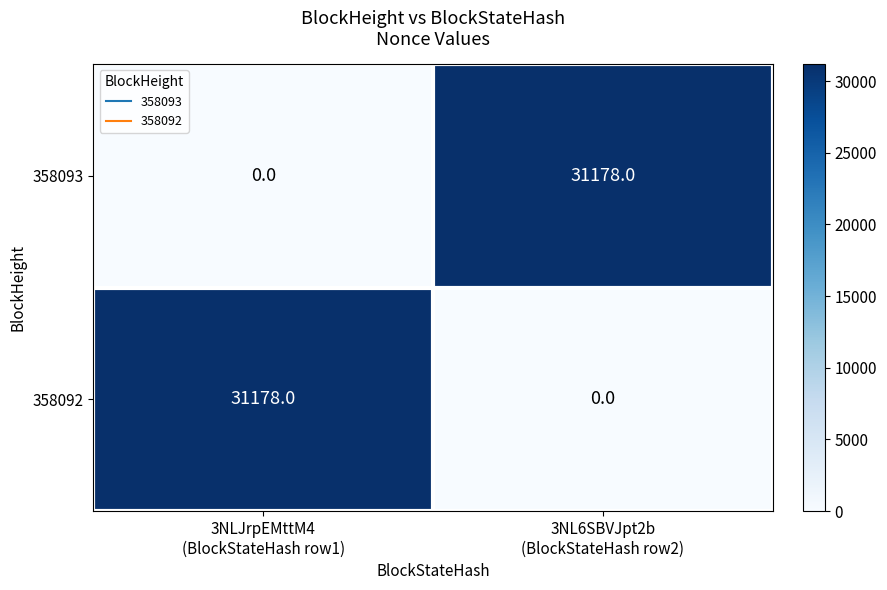

What is the average value of the 358093 series?

15589